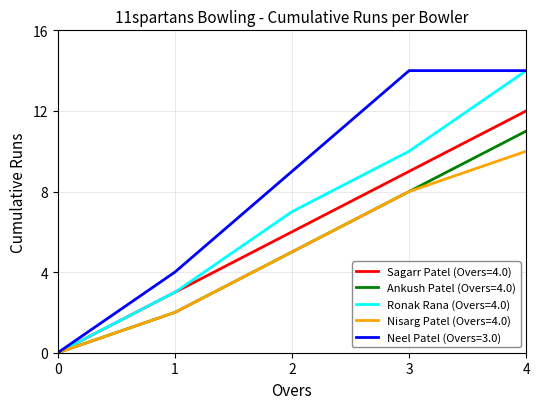

Which series changed the most between 1 and 4?

Ronak Rana (Overs=4.0)